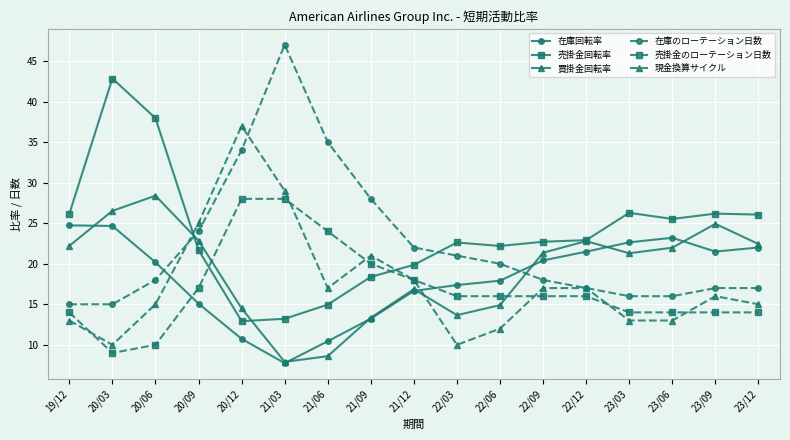

What is the difference between the second highest and second lowest values in the 買掛金回転率 series?

17.9